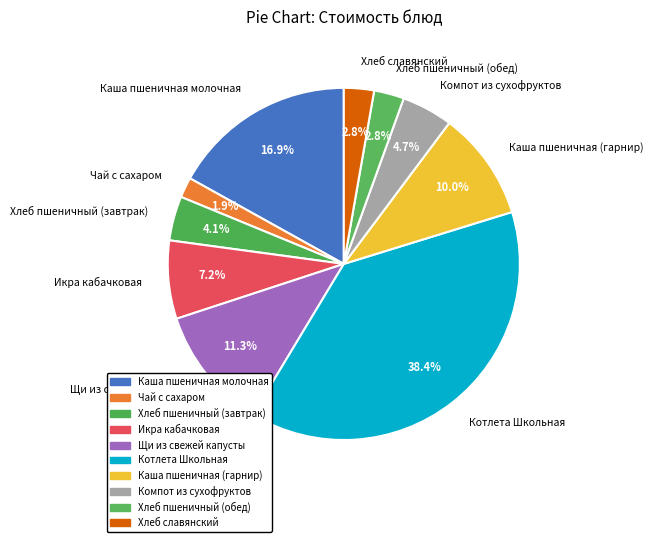

What percentage is the Хлеб пшеничный (завтрак) slice, to the nearest percent?

4%